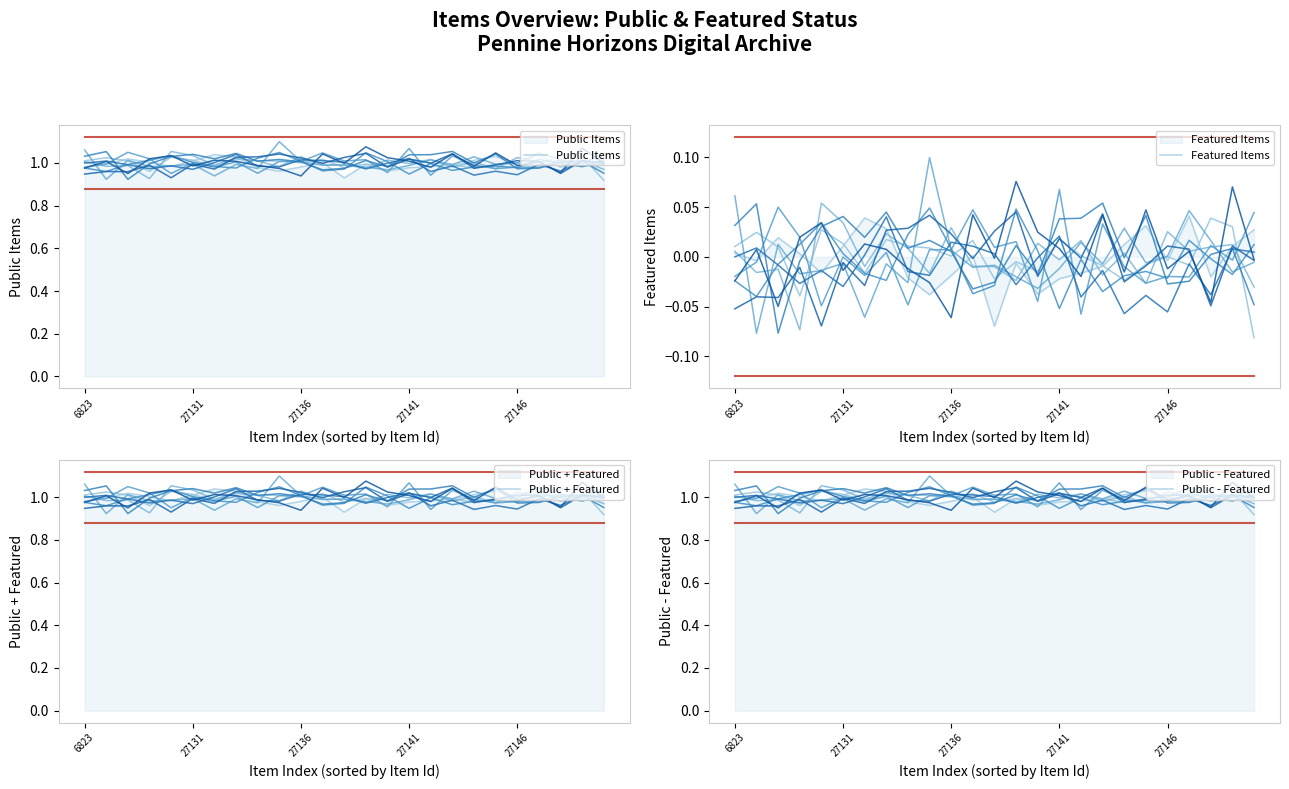

What is the average value of the Public + Featured series?

1.0